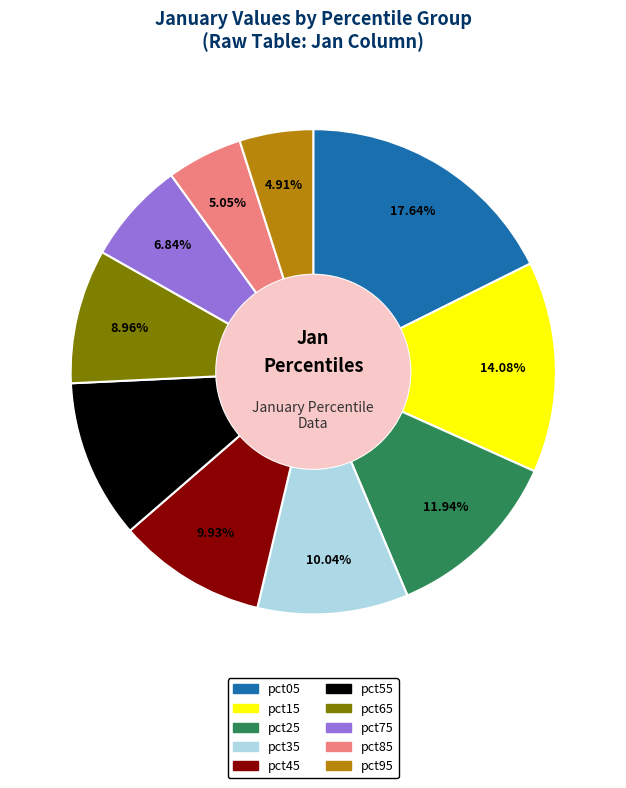

Is pct75 the majority of the pie?

No